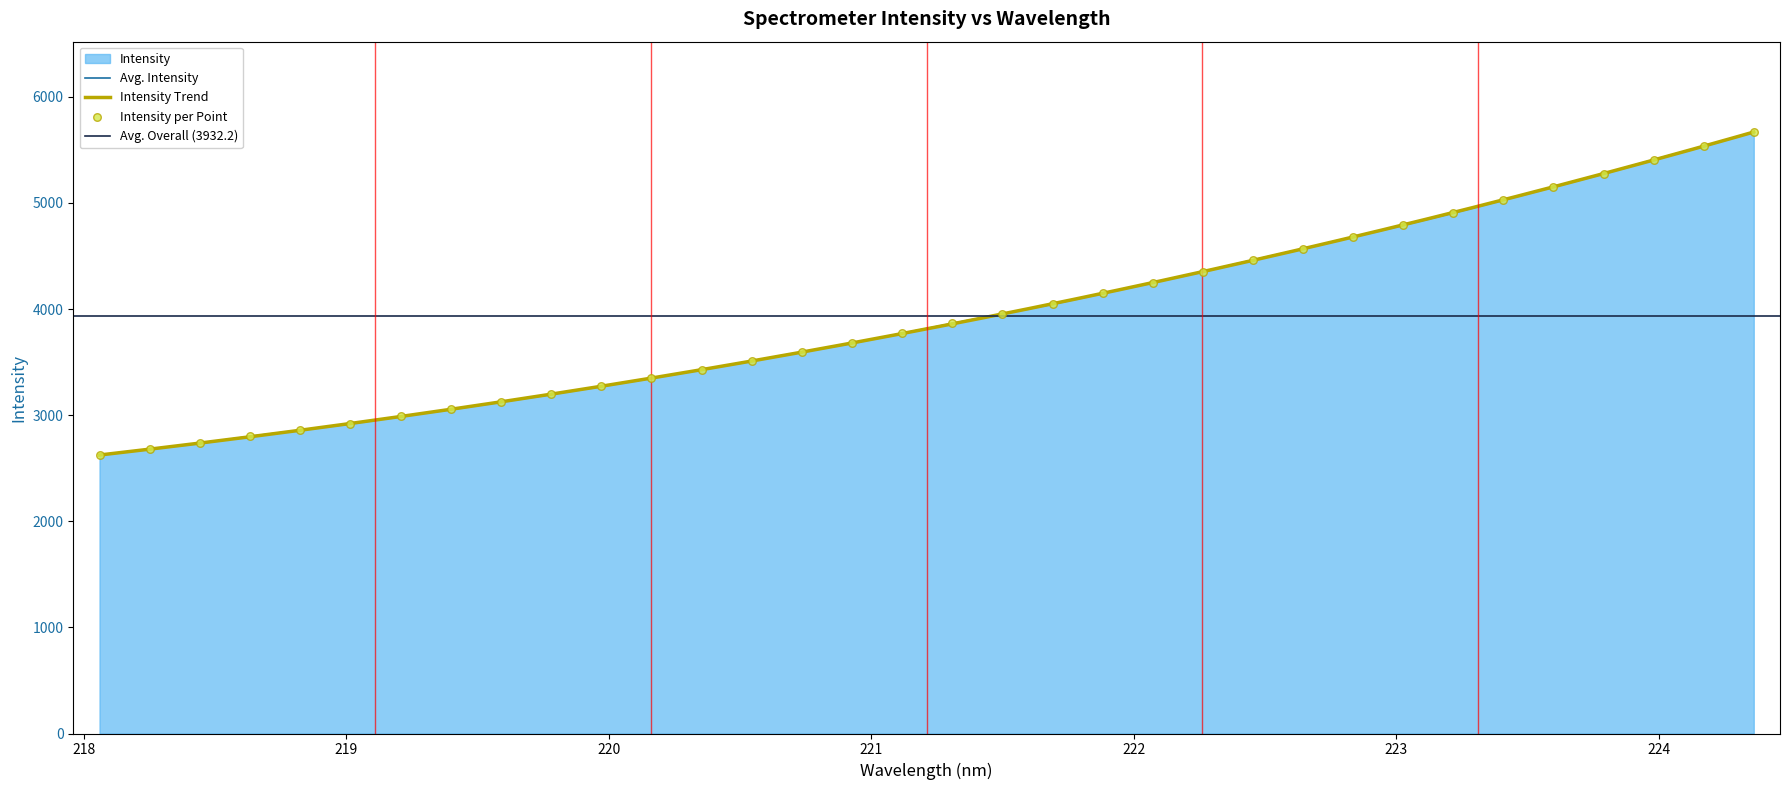

What is the change in value from 218.8244 to 220.9264?

+820.2